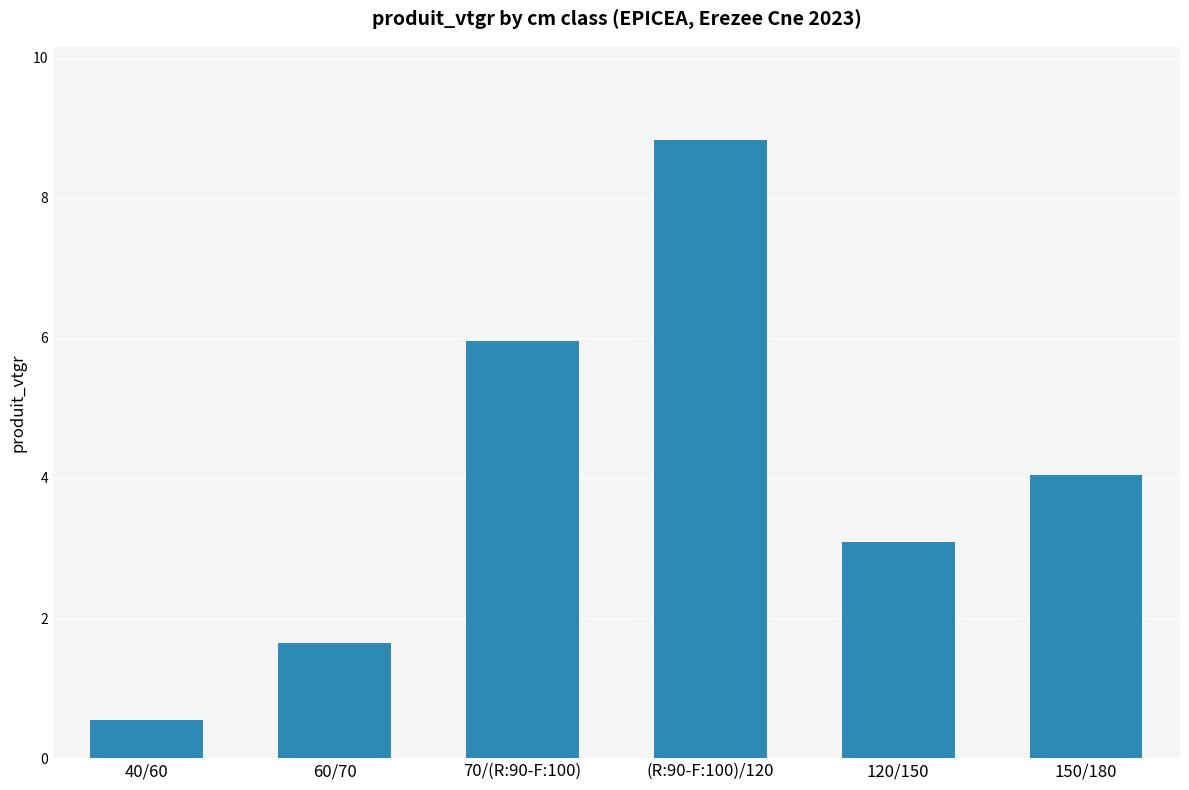

What is the ratio of the value at 40/60 to the value at 70/(R:90-F:100)?

0.1